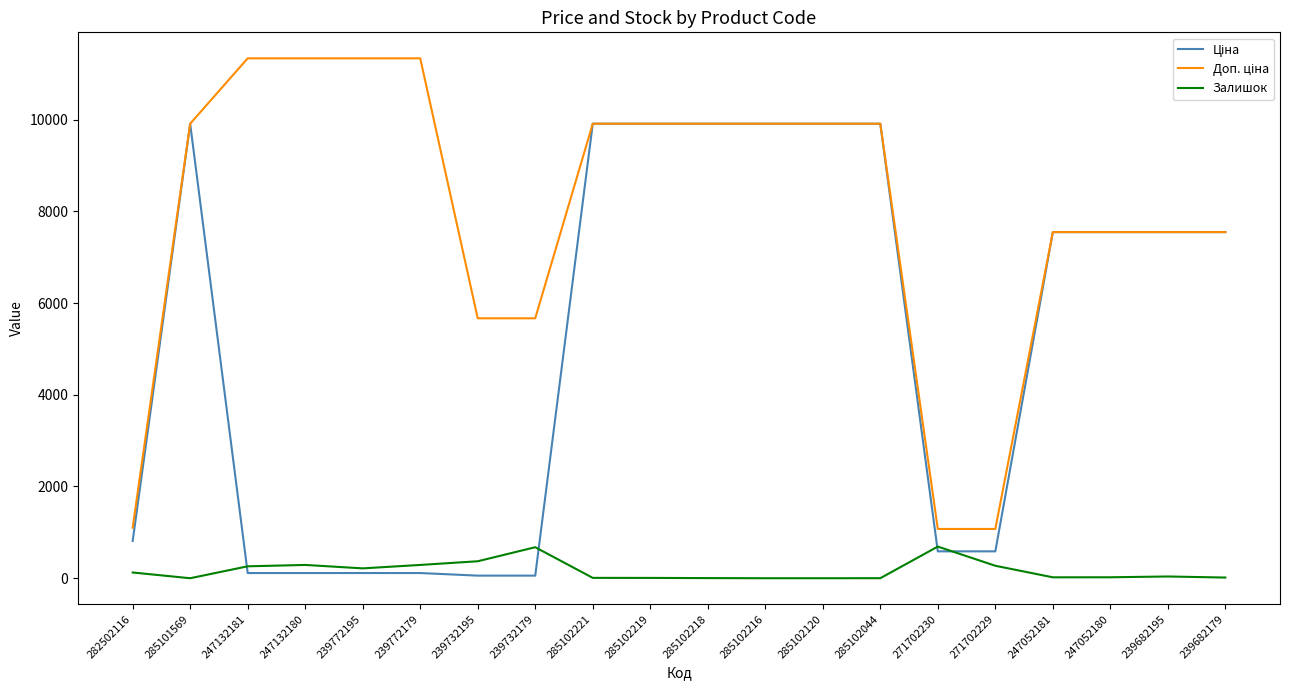

What is the greatest value displayed?

11334.0